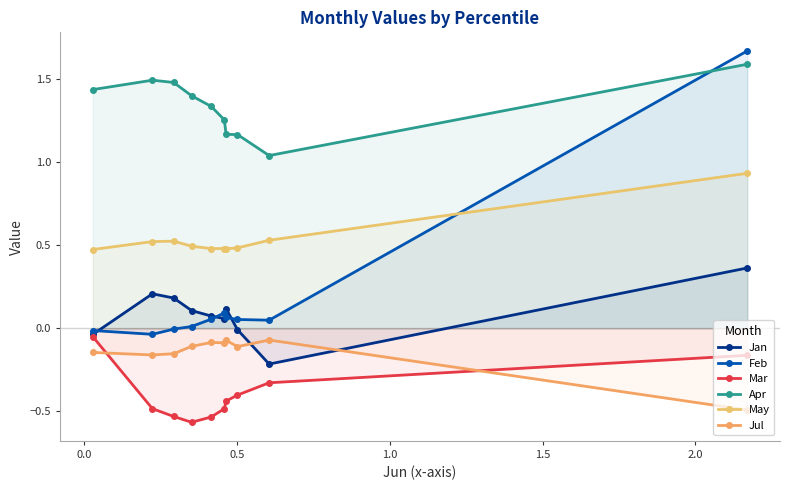

At how many categories does at least one series exceed 0?

10